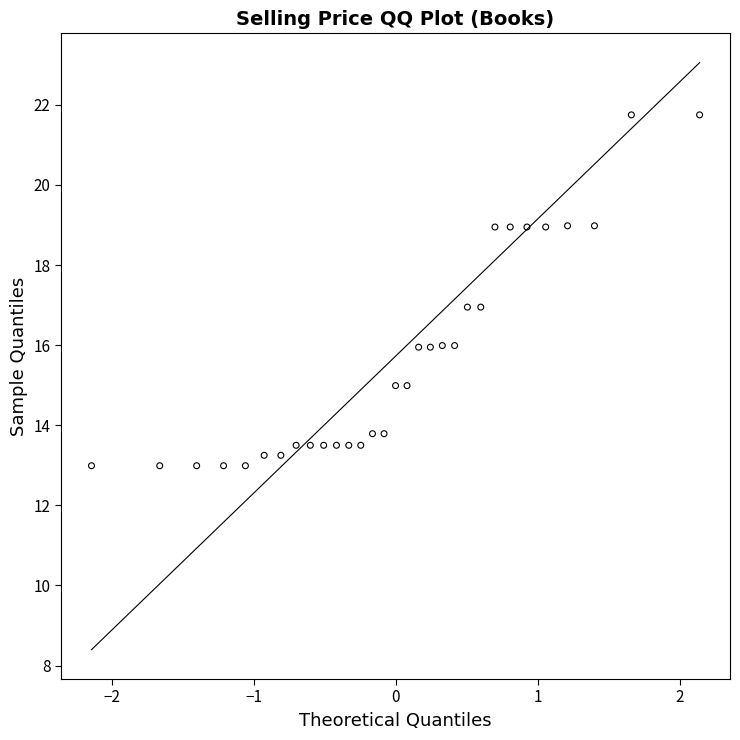

What is the range of Y values (max minus min)?

8.8